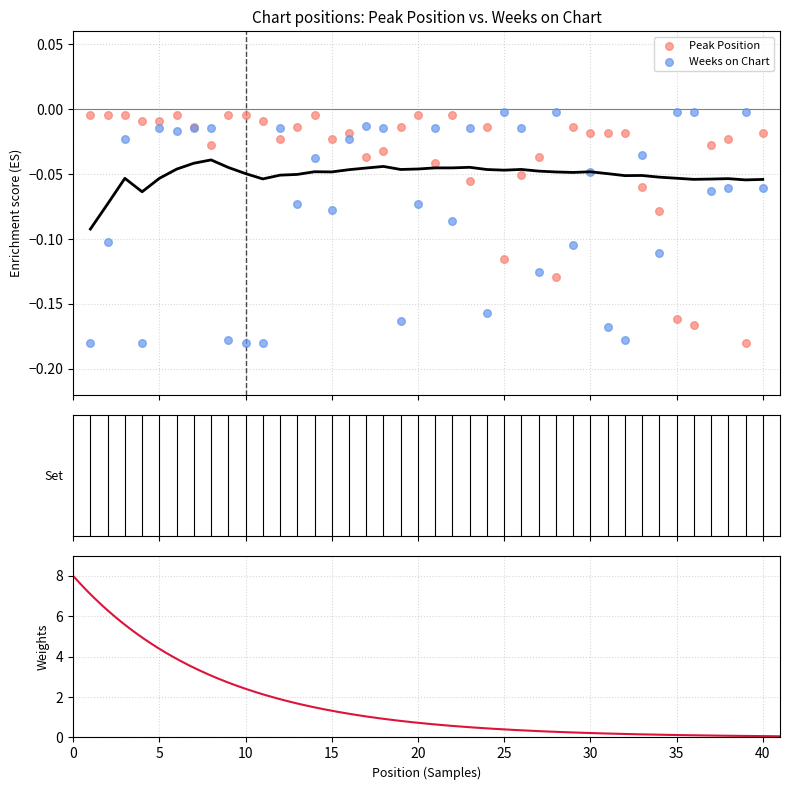

What are all the series names shown in the legend?

Peak Position, Weeks on Chart